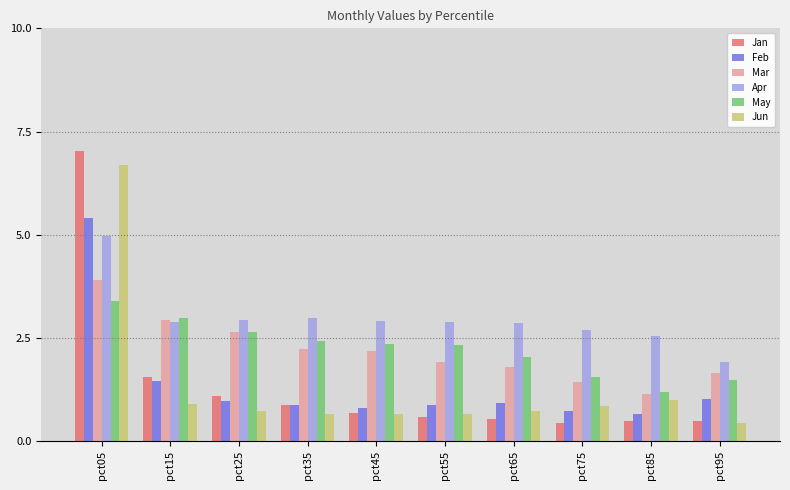

What is the difference between the highest and lowest values at pct15?

2.1